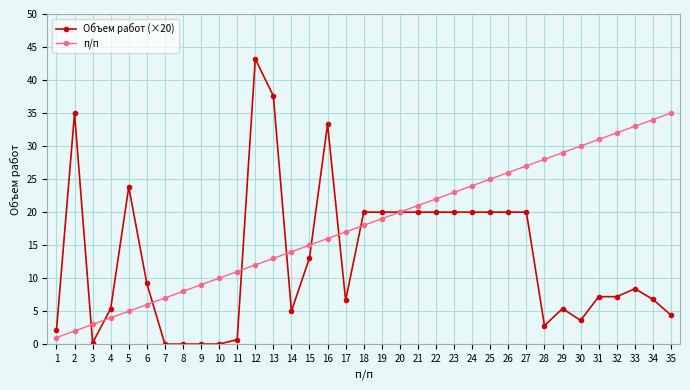

At which label is п/п closest to 18?

18